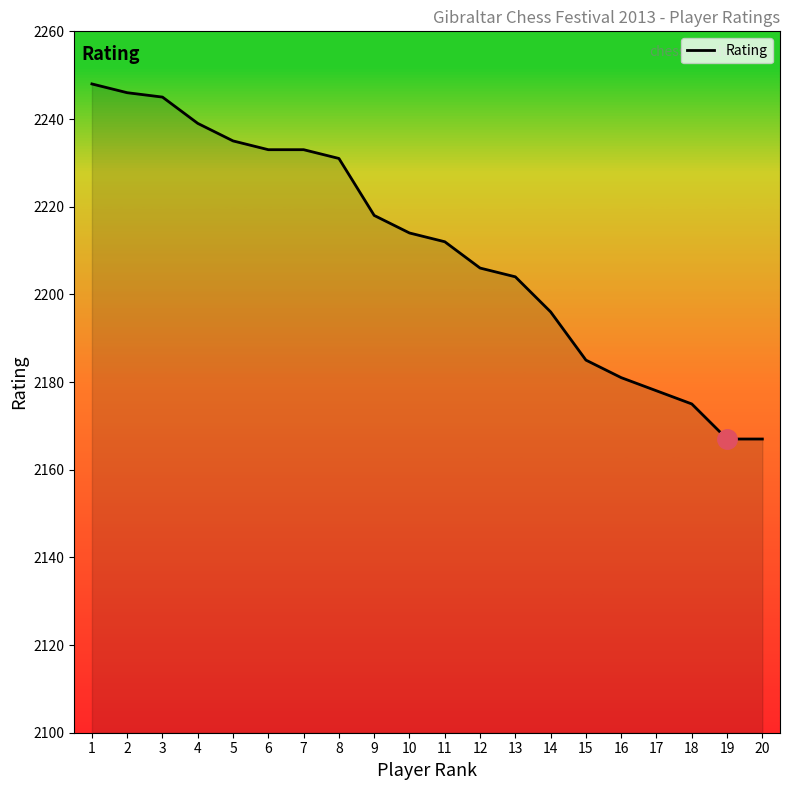

The value at 11 is 948. True or false?

False